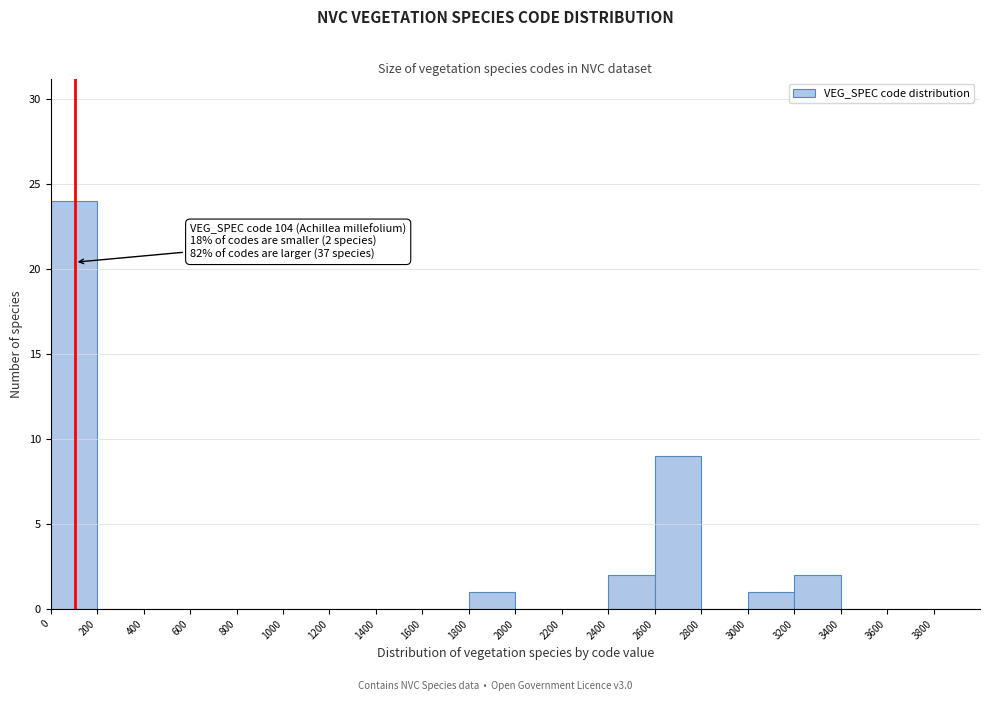

Which range on the x-axis has the tallest bar?

0 to 200